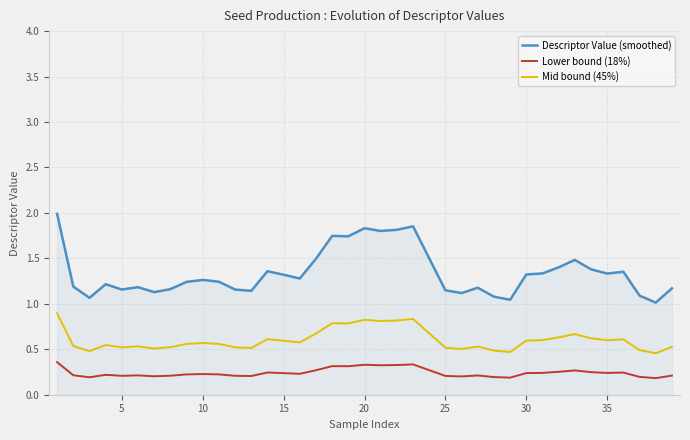

True or false: Mid bound (45%) and Lower bound (18%) intersect in this chart.

False